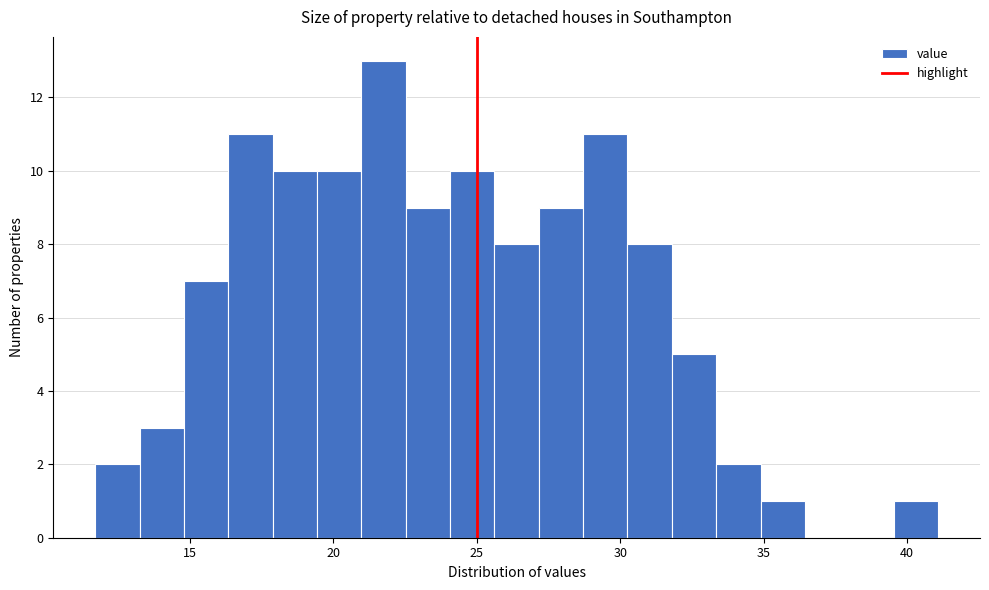

Around what value on the x-axis is the tallest bar? Give the approximate position of its centre, as read against the axis.

21.5